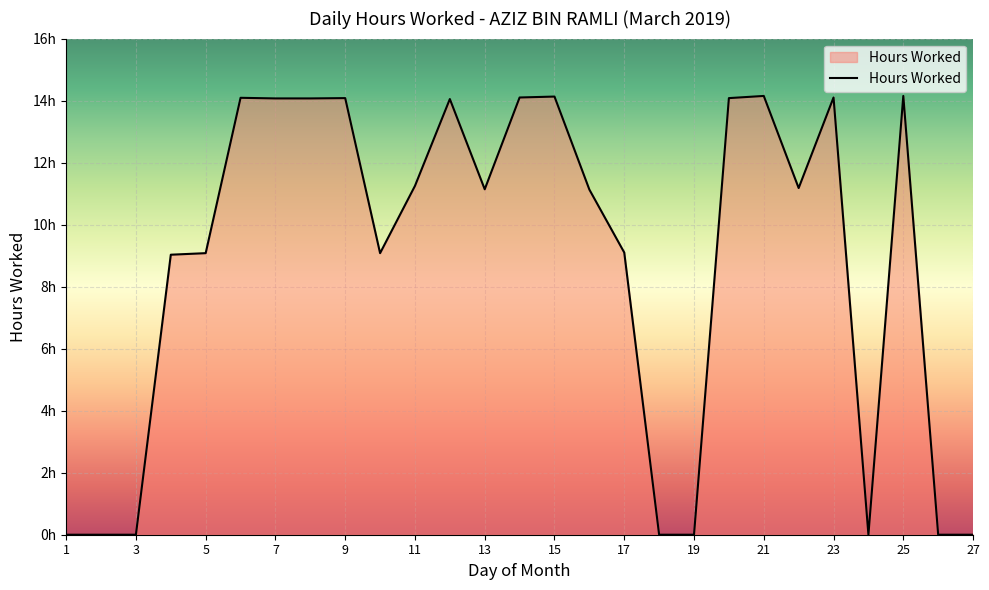

What is the maximum value shown in the chart?

14.2